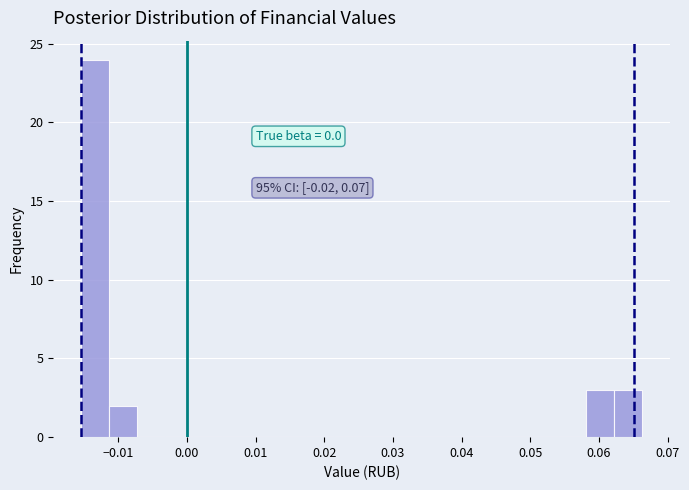

Which range on the x-axis has the tallest bar?

-0.015 to -0.011